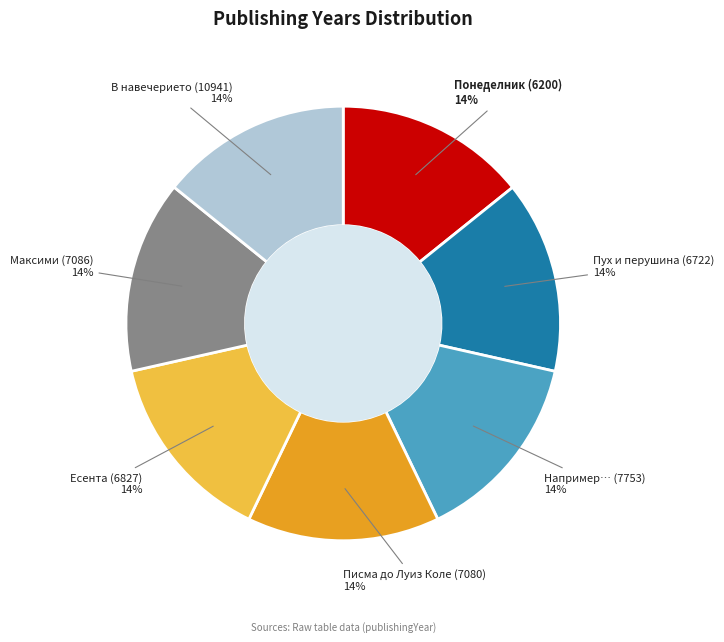

How many segments does this pie chart have?

7